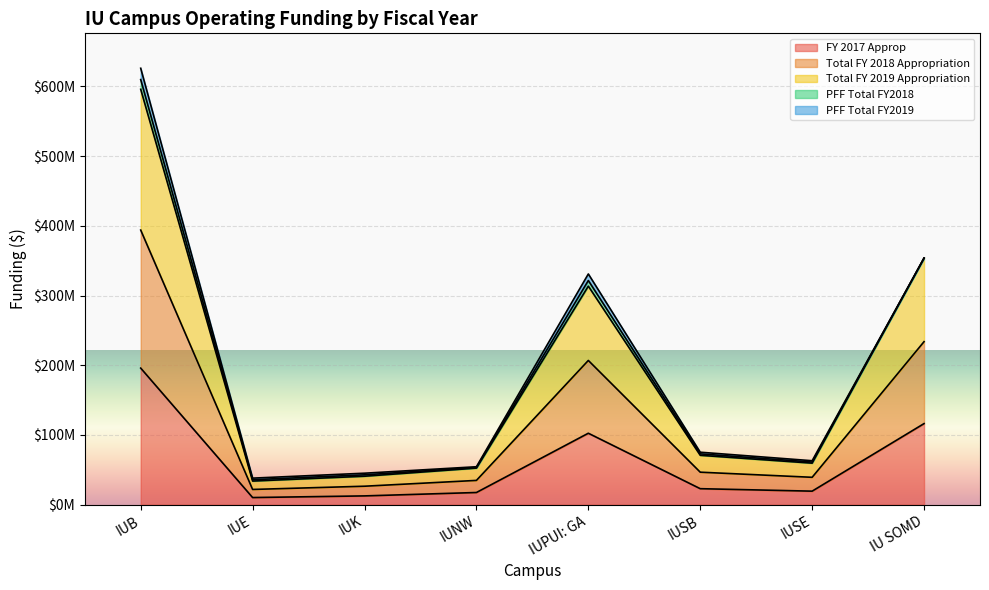

At how many categories does at least one series exceed 295769057?

3